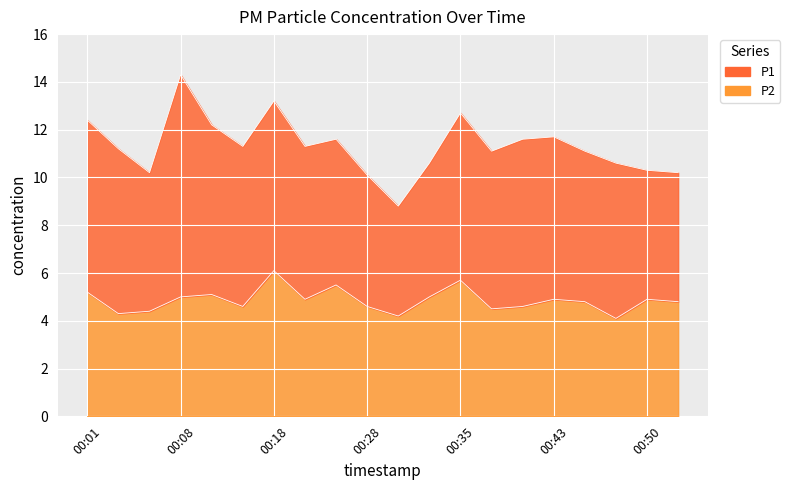

Rank the categories by value from lowest to highest.

00:48, 00:30, 00:03, 00:06, 00:38, 00:16, 00:28, 00:40, 00:45, 00:52, 00:21, 00:43, 00:50, 00:08, 00:33, 00:11, 00:01, 00:25, 00:35, 00:18